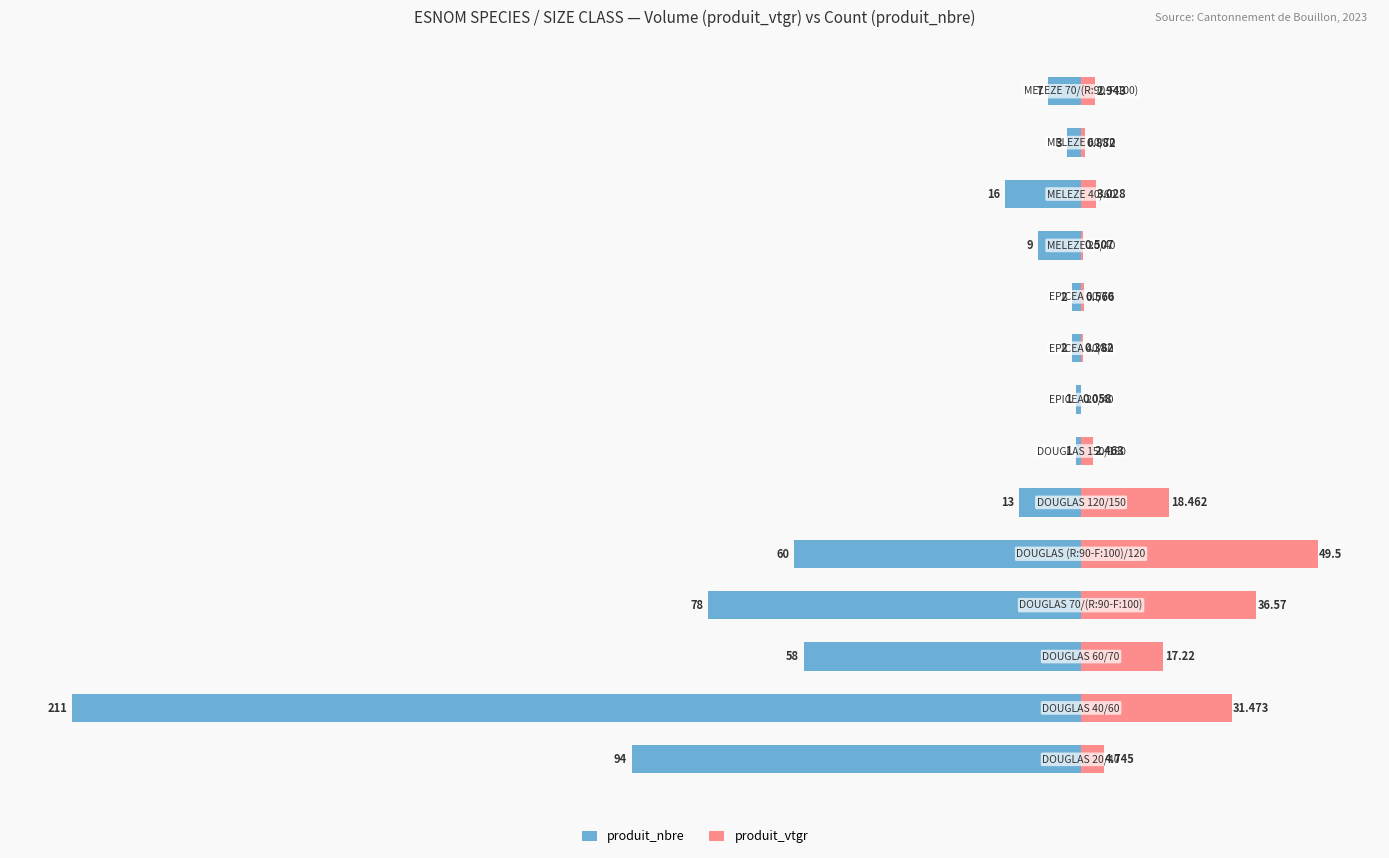

How many values in the produit_nbre series are below -9?

7